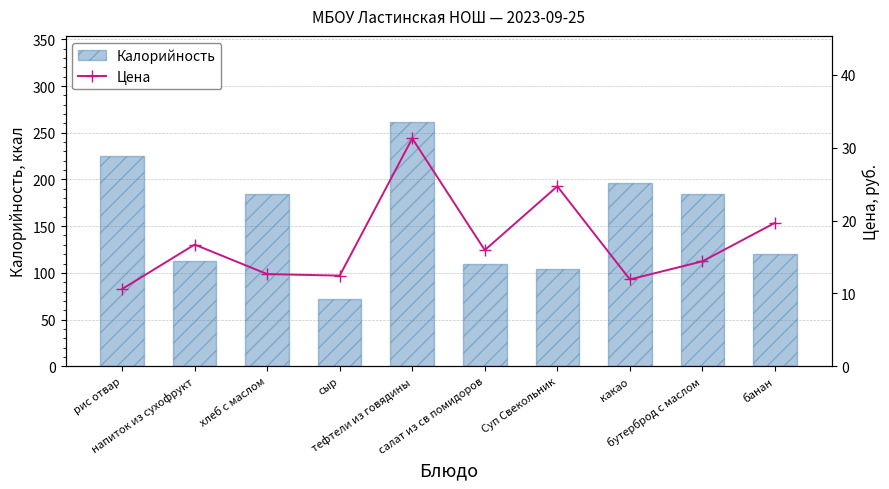

What are all the series names shown in the legend?

Калорийность, Цена